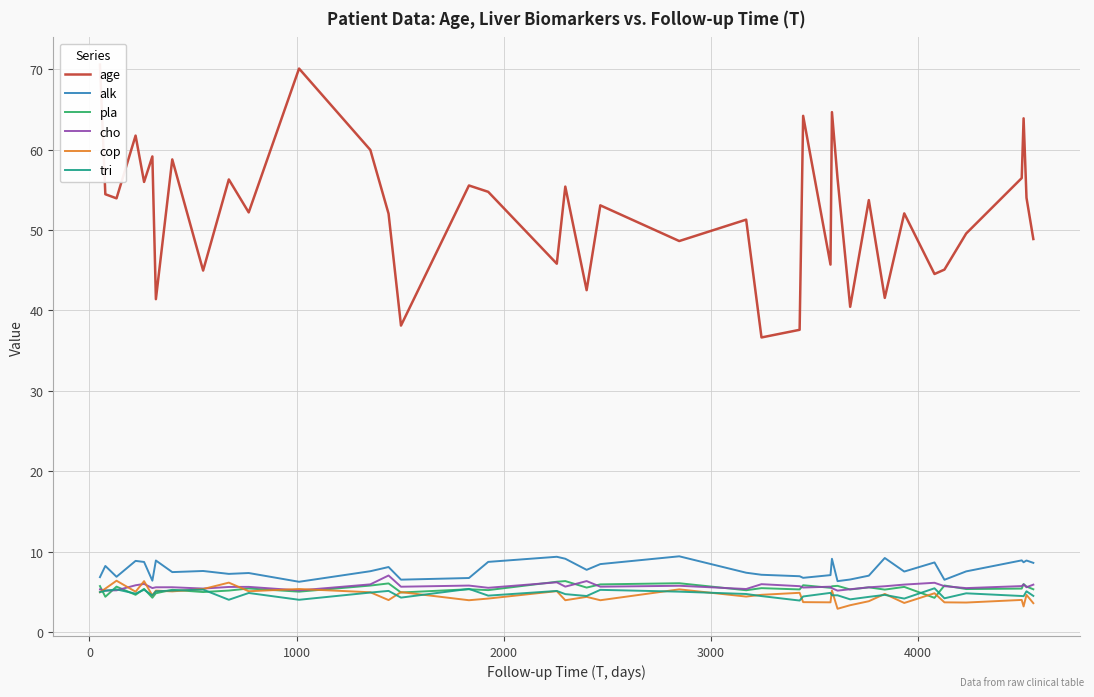

How many times do pla and tri cross each other?

12